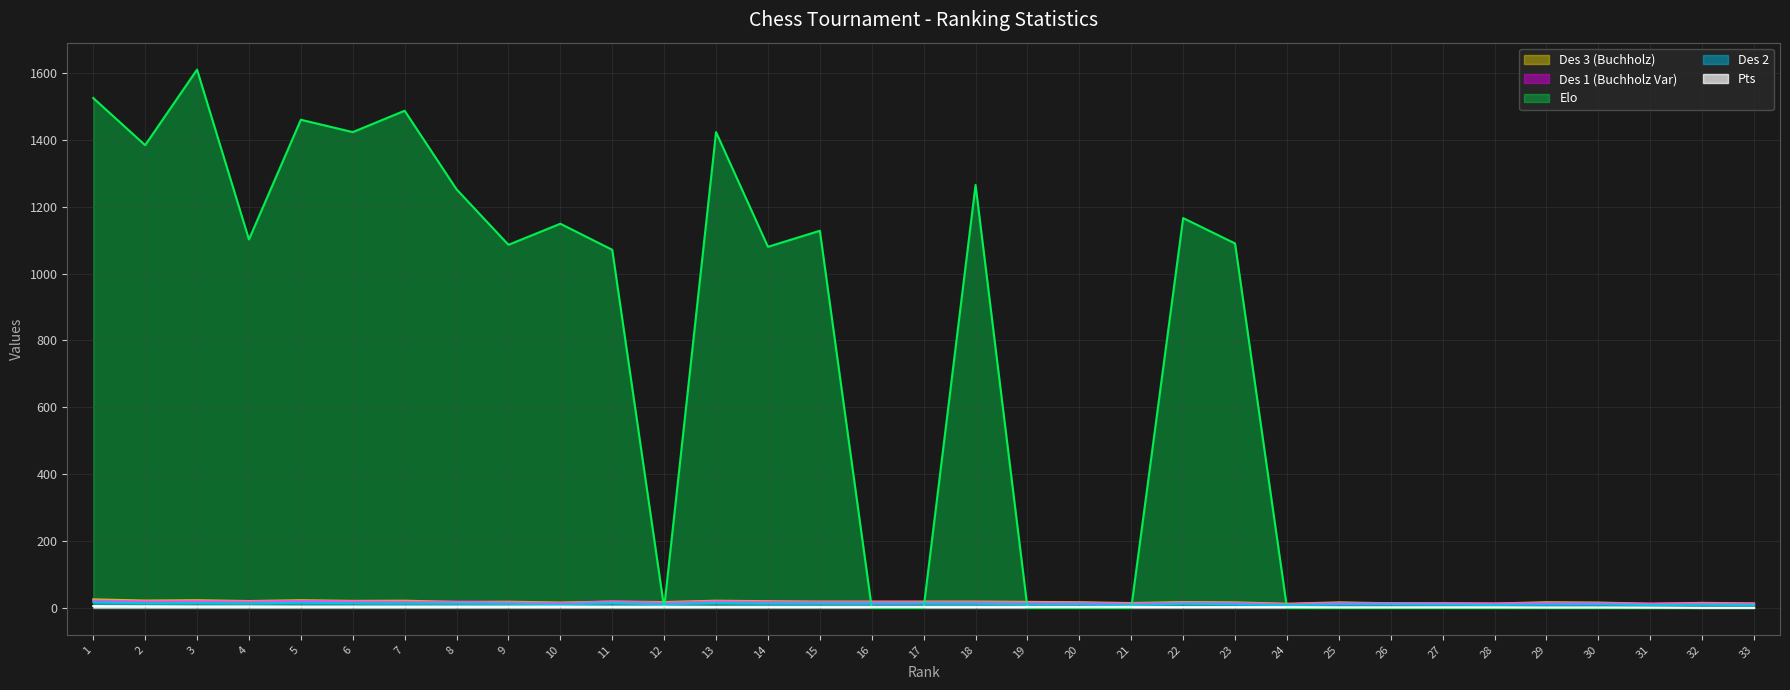

True or false: Pts has a value of 2.5 at 22.

True